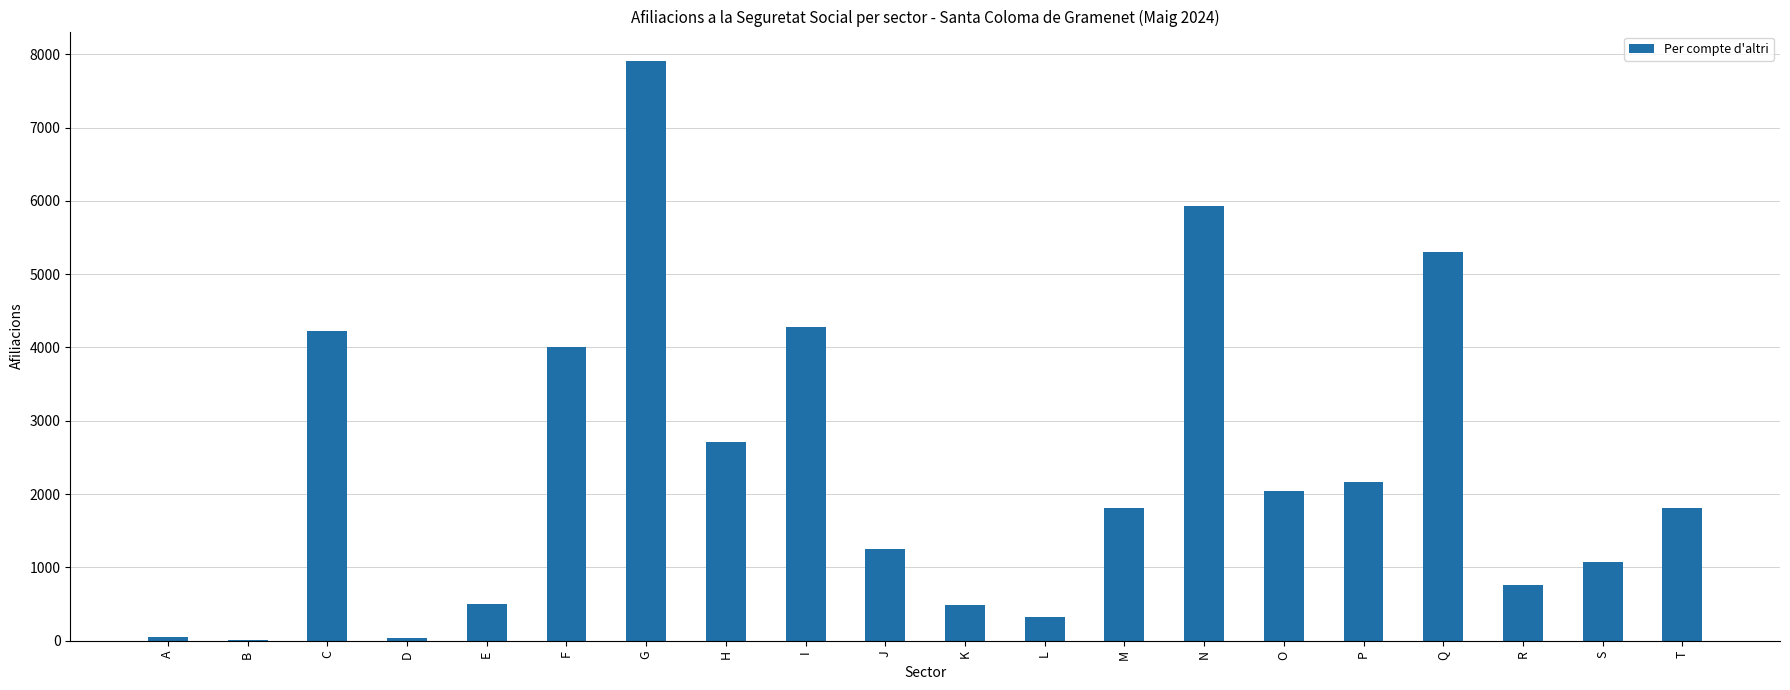

Between S and B, which is larger?

S